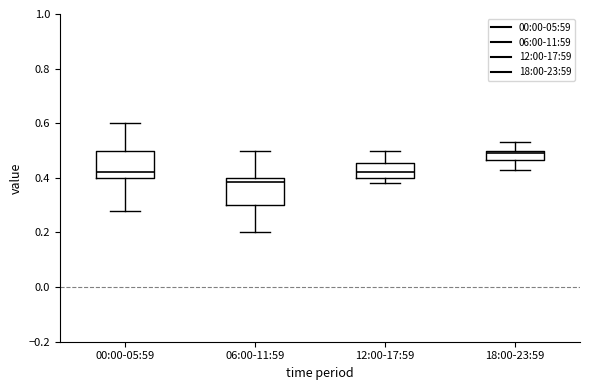

Reading left to right, read every box against the y-axis: the position of its median line, the range the box covers, and the ends of its whiskers. The values are not printed on the chart, so give them approximately, as read against the axis.

00:00-05:59: median 0.42, box 0.40 to 0.50, whiskers 0.28 to 0.60
06:00-11:59: median 0.38, box 0.30 to 0.40, whiskers 0.20 to 0.50
12:00-17:59: median 0.42, box 0.40 to 0.46, whiskers 0.38 to 0.50
18:00-23:59: median 0.50 (just below the box's upper edge), box 0.46 to 0.50, whiskers 0.44 to 0.54